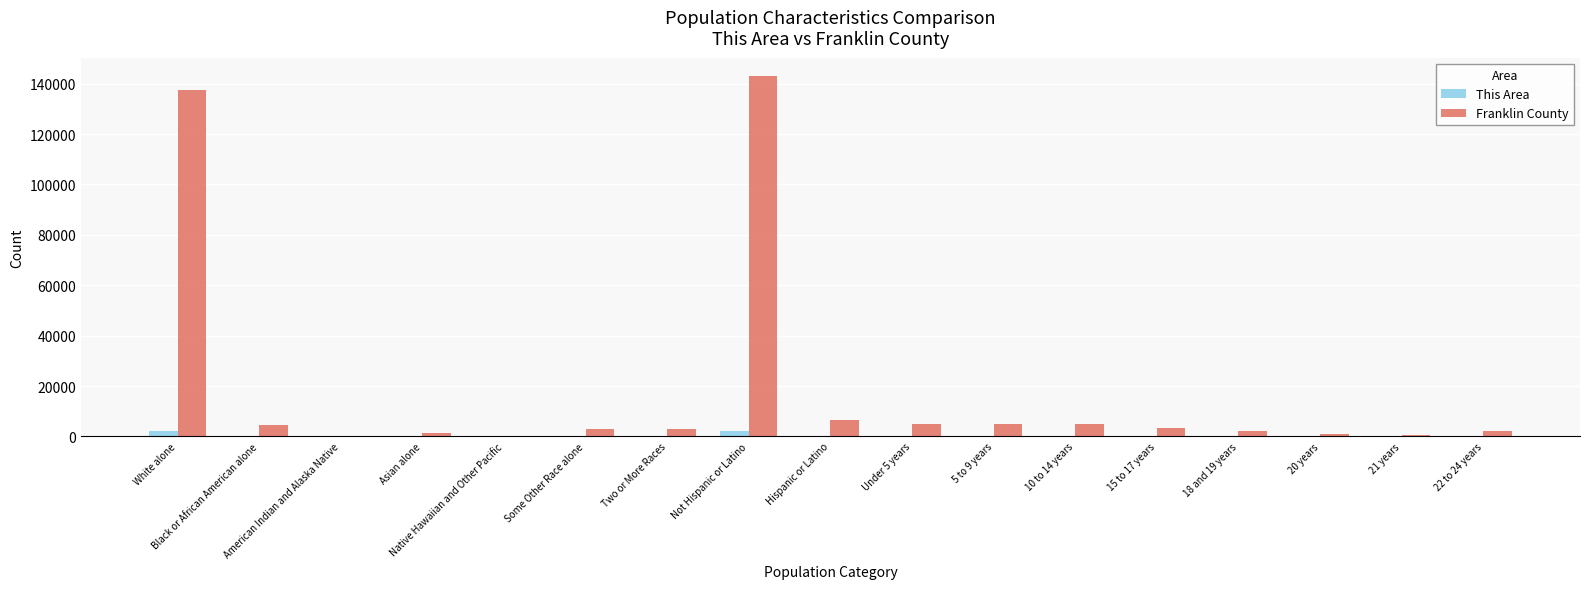

Does the chart contain stacked bars?

No